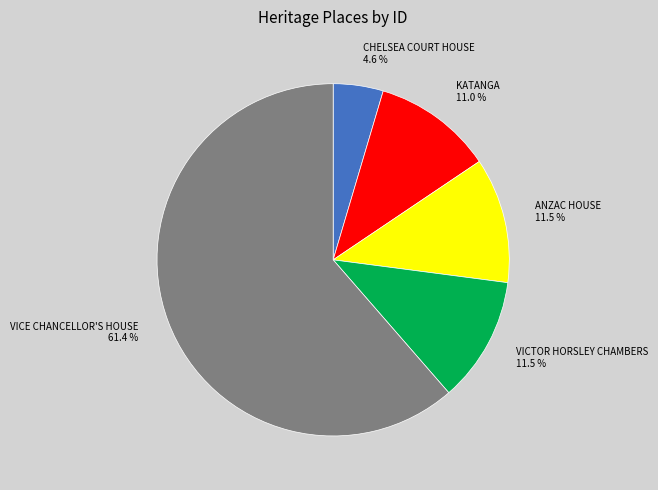

Between ANZAC HOUSE and CHELSEA COURT HOUSE, which is larger?

ANZAC HOUSE